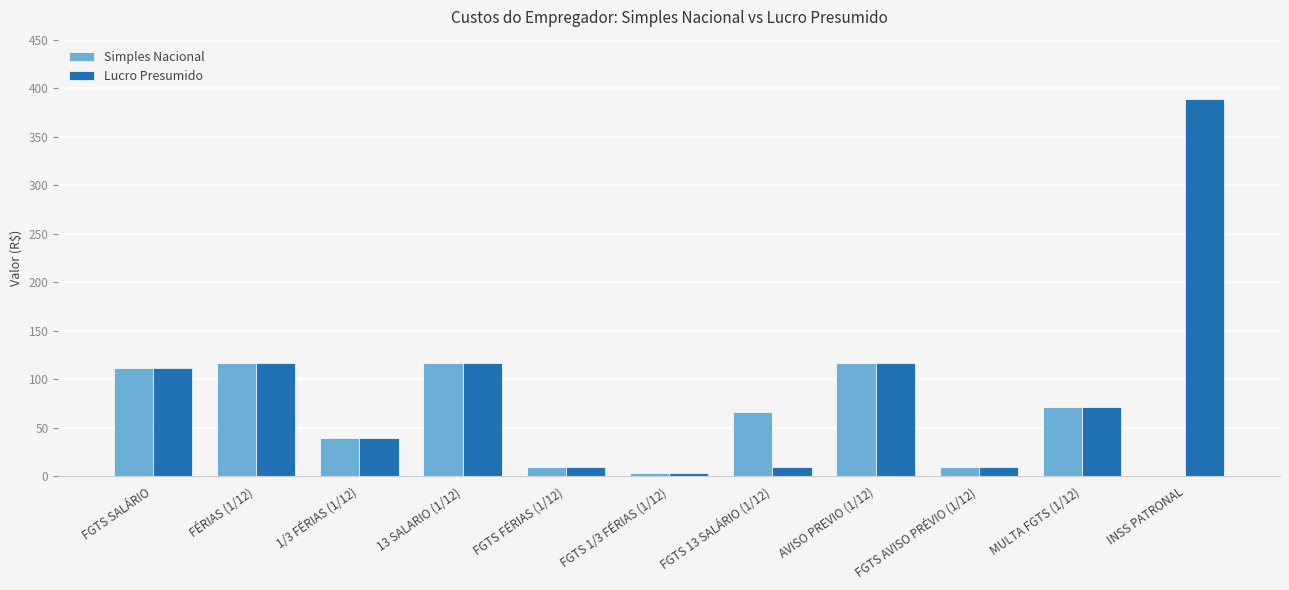

What is the maximum value for Lucro Presumido?

389.2